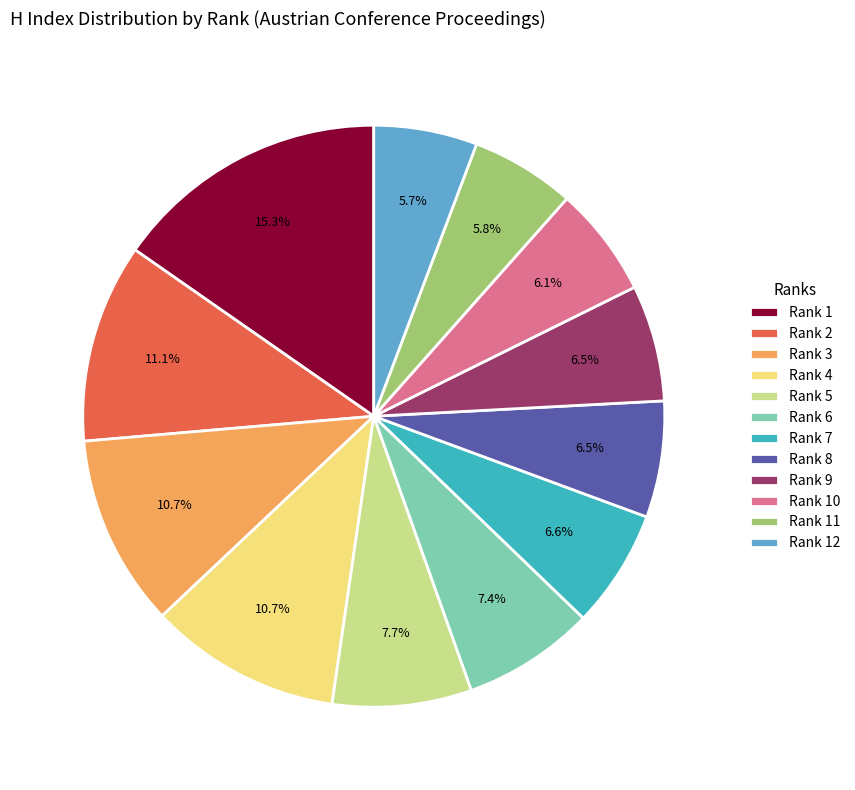

Which has a higher value, Rank 5 or Rank 8?

Rank 5